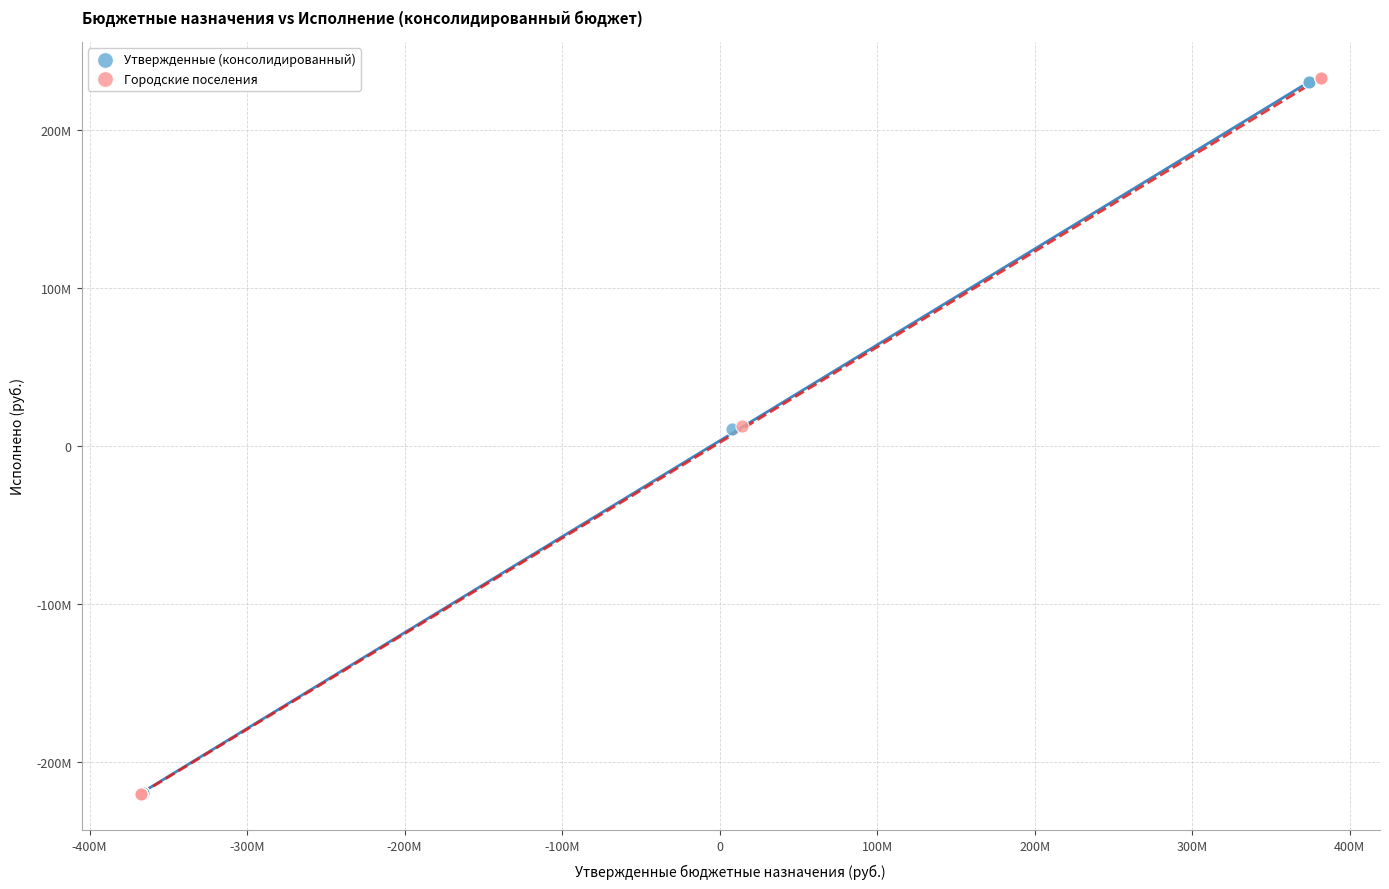

What are all the series names shown in the legend?

Утвержденные (консолидированный), Городские поселения